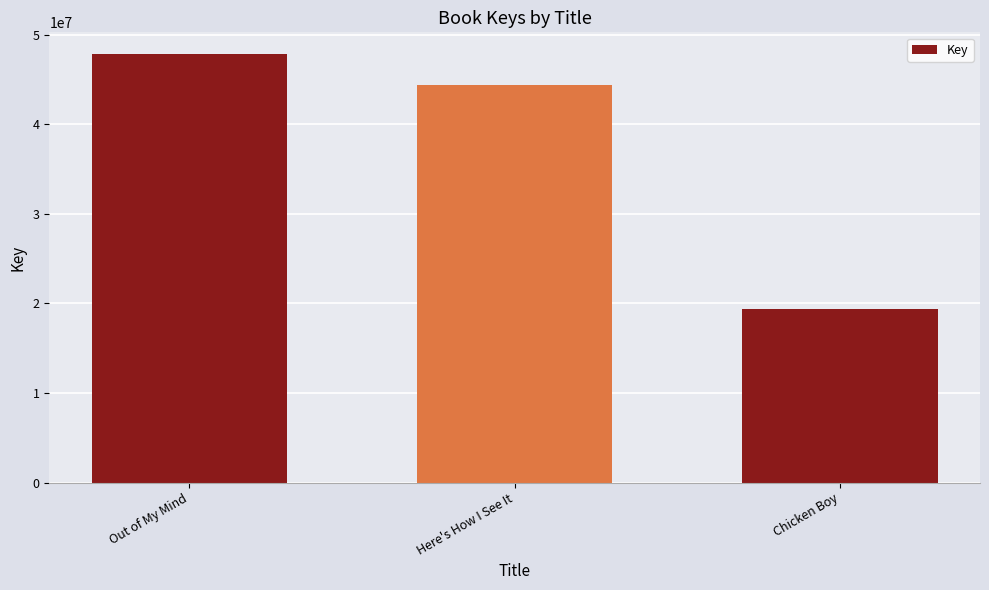

The value at Out of My Mind is 25879116. True or false?

False